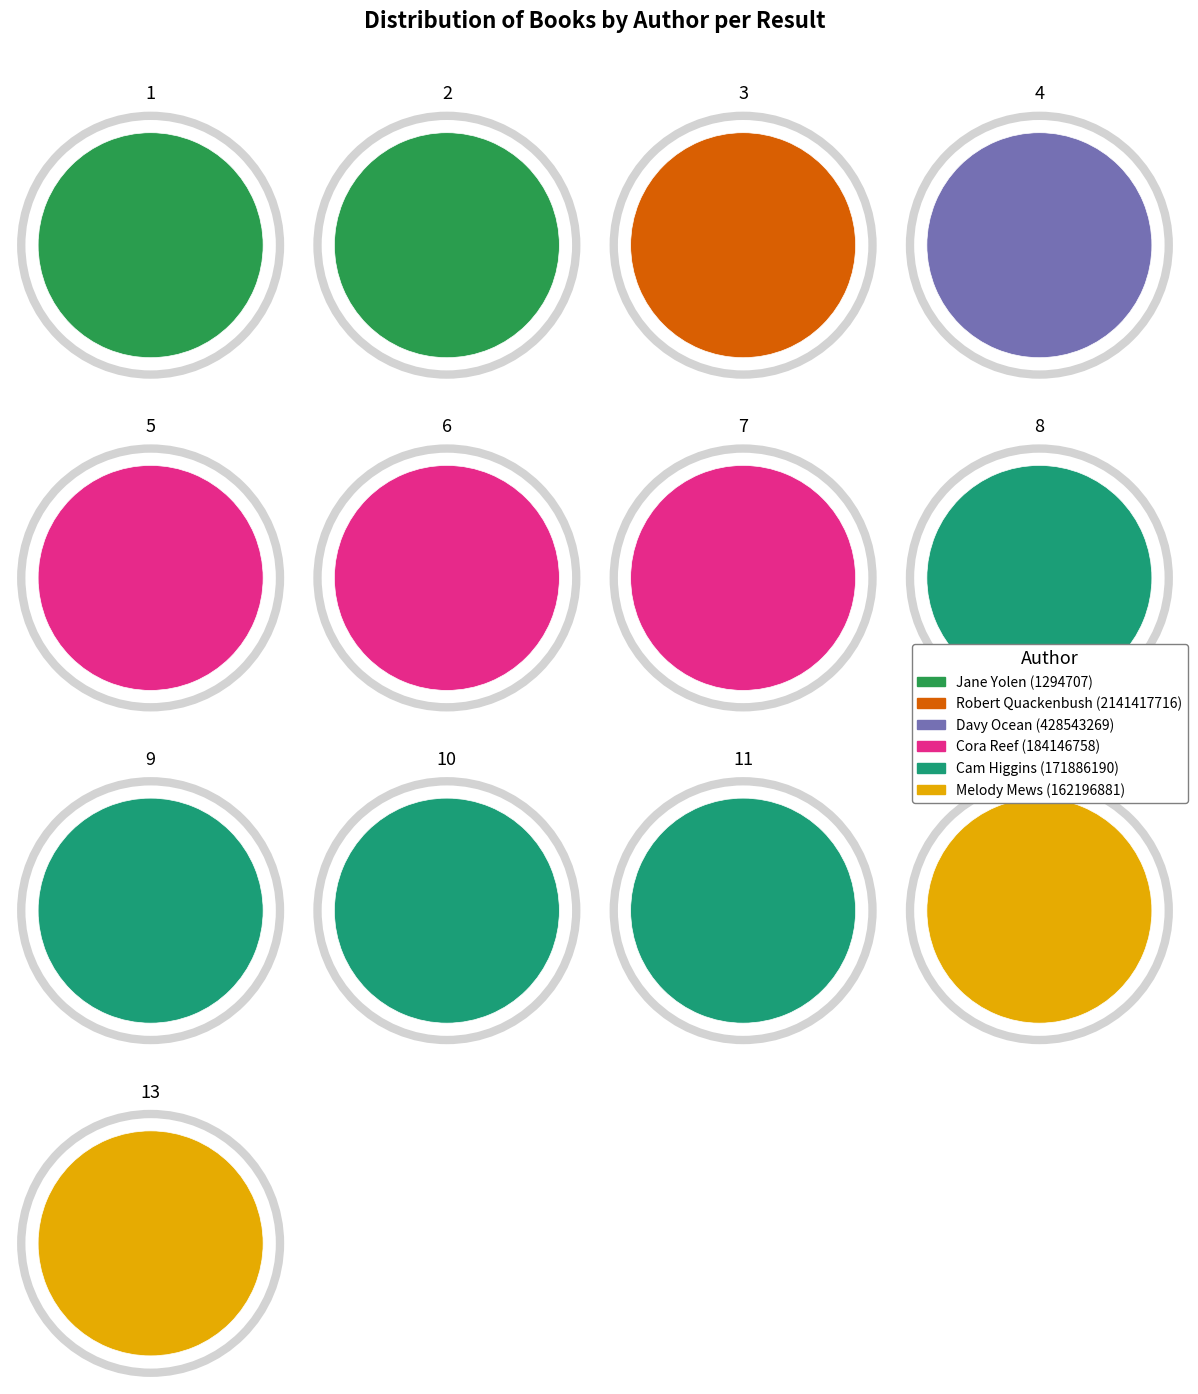

What is the largest slice in the pie chart?

Cam Higgins (171886190)